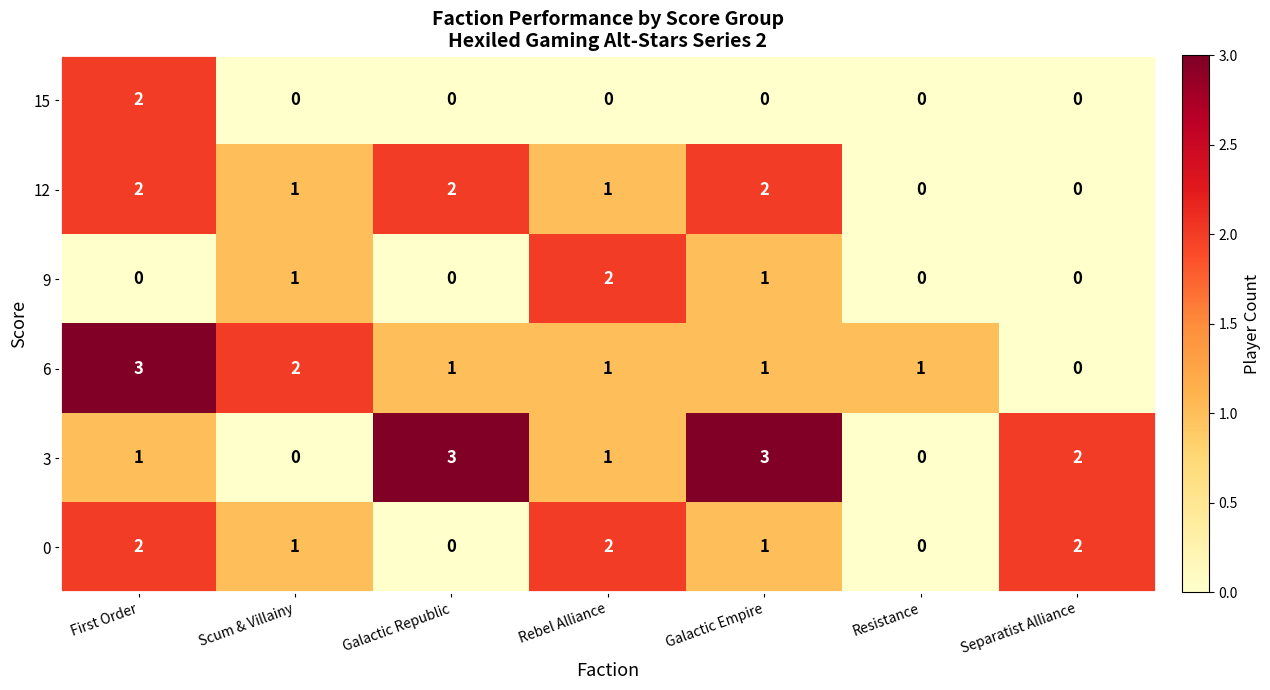

True or false: 15 has a value of -1 at Resistance.

False